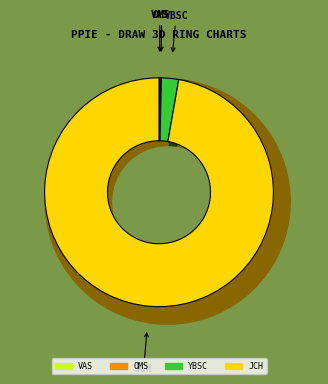

The YARRA BANK (SPEAKERS CORNER) slice represents 2% of the pie. True or false?

True